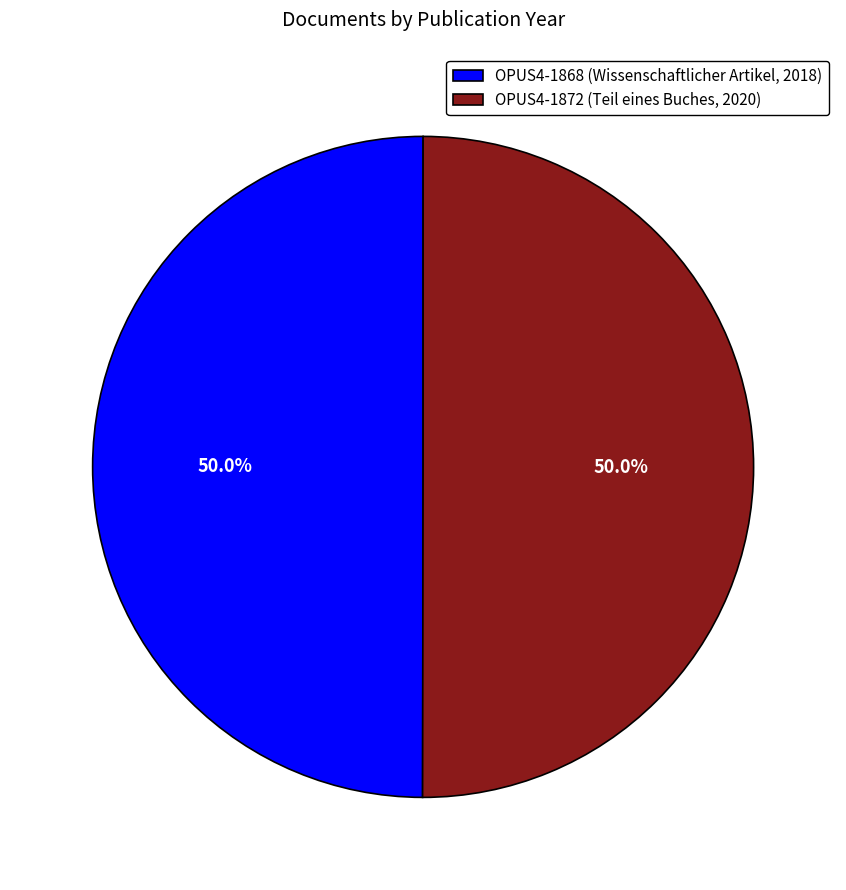

To the nearest percent, what percentage of the pie is OPUS4-1872 (Teil eines Buches, 2020)?

50%